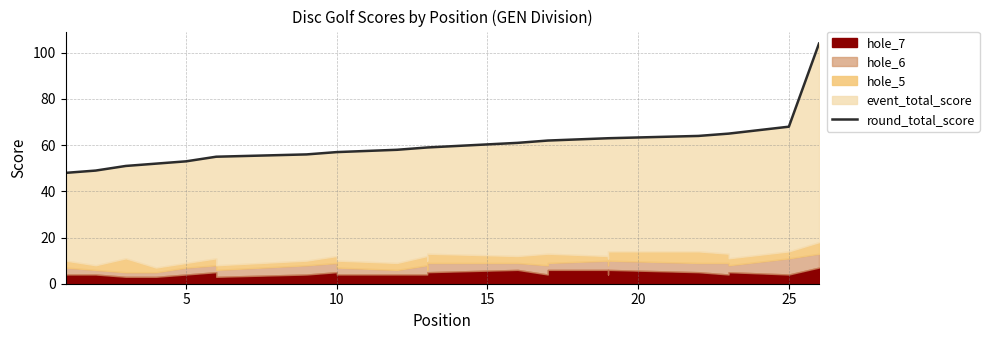

Count the number of categories in the chart.

26